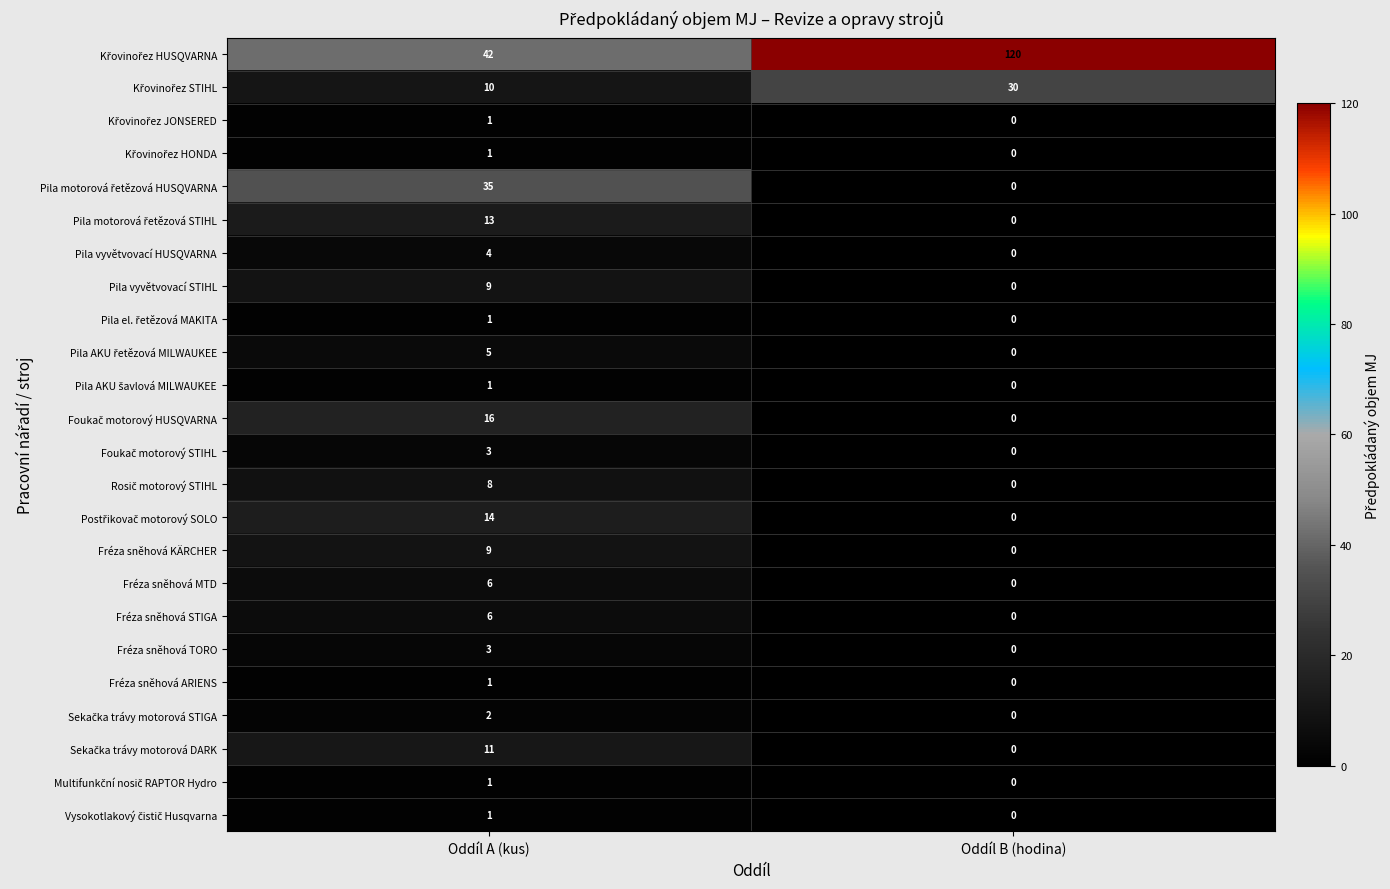

True or false: Fréza sněhová MTD has a value of 0 at Oddíl B (hodina).

True